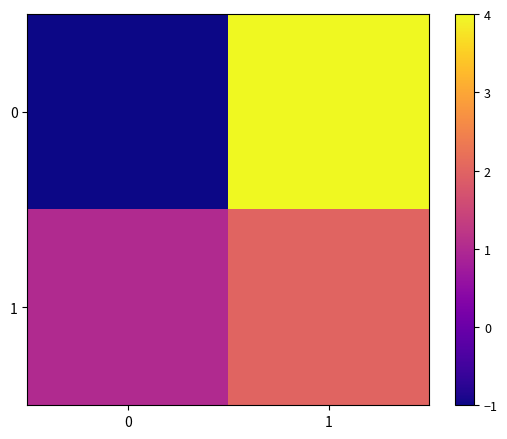

Reading right to left, transcribe all the data shown in this chart.

0: 1=4	0=-1
1: 1=2	0=1